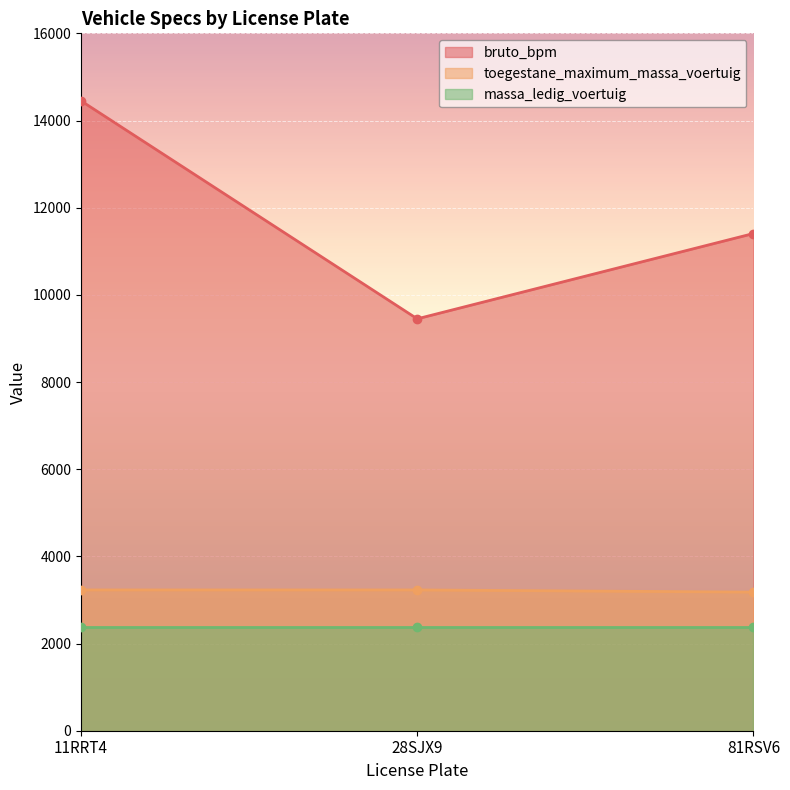

The value of bruto_bpm at 81RSV6 is 2862. True or false?

False